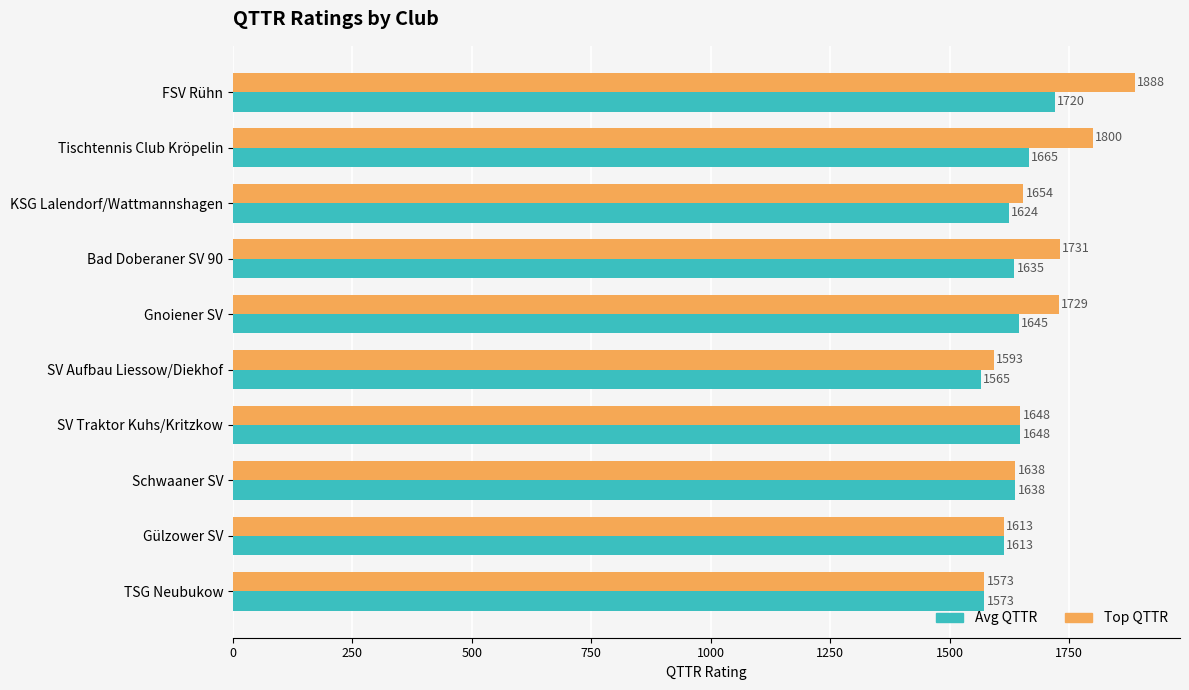

Rank the series by their average value, from highest to lowest.

Top QTTR, Avg QTTR